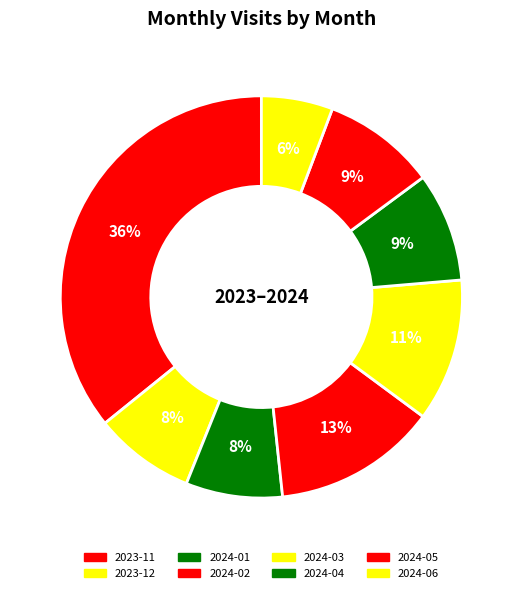

How many segments does this pie chart have?

8